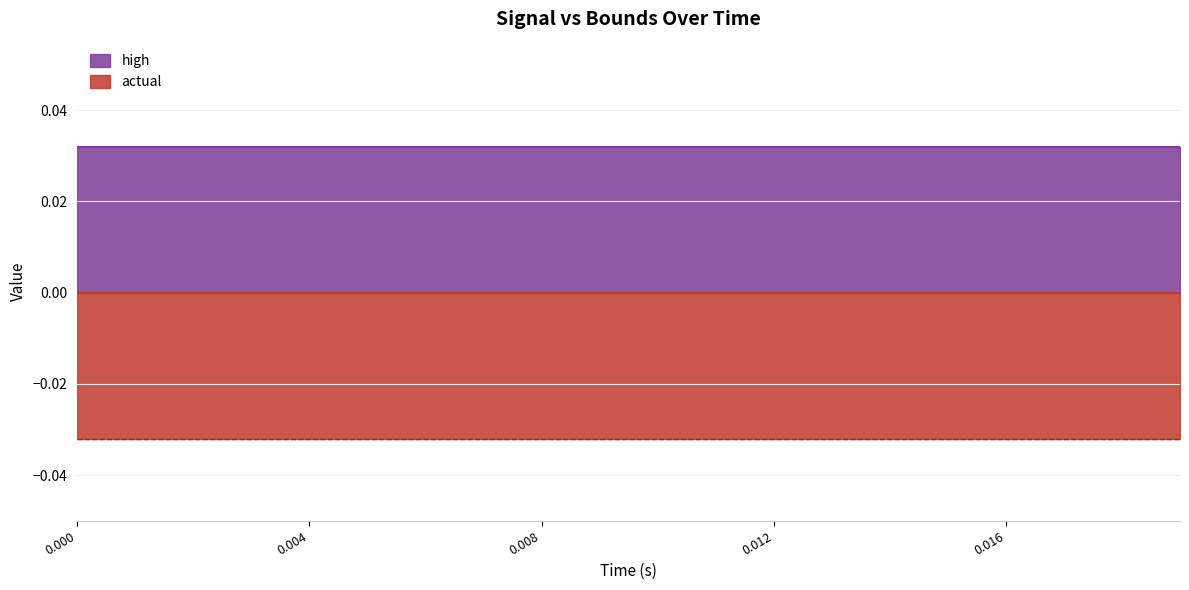

Which series has the widest spread of values?

actual